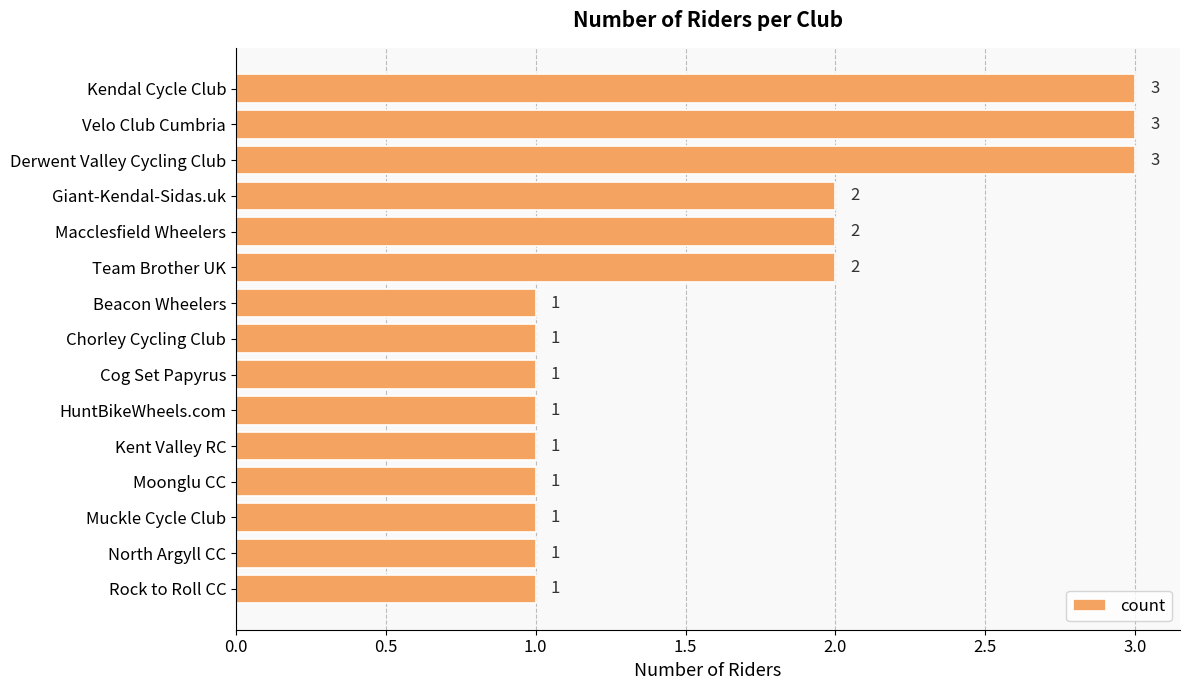

Which has a higher value, Macclesfield Wheelers or Beacon Wheelers?

Macclesfield Wheelers